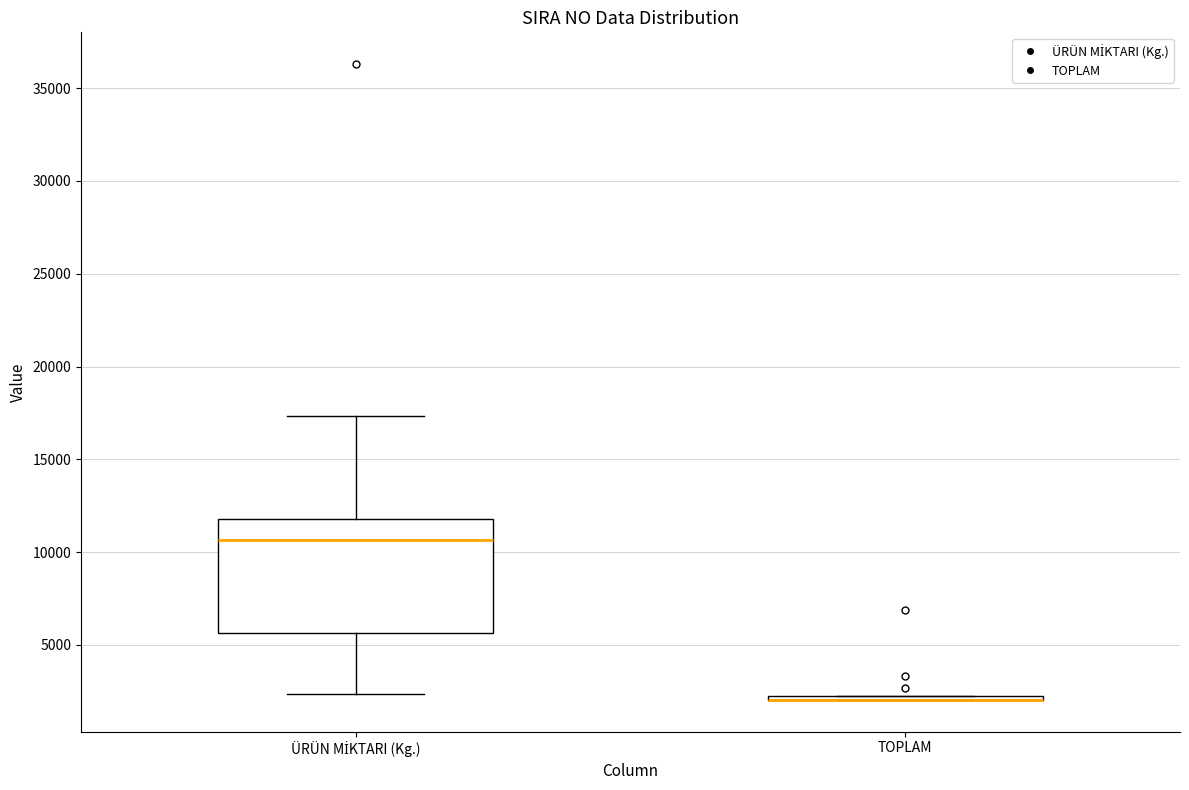

Which box is the tallest, from its lower edge to its upper edge?

ÜRÜN MİKTARI (Kg.)